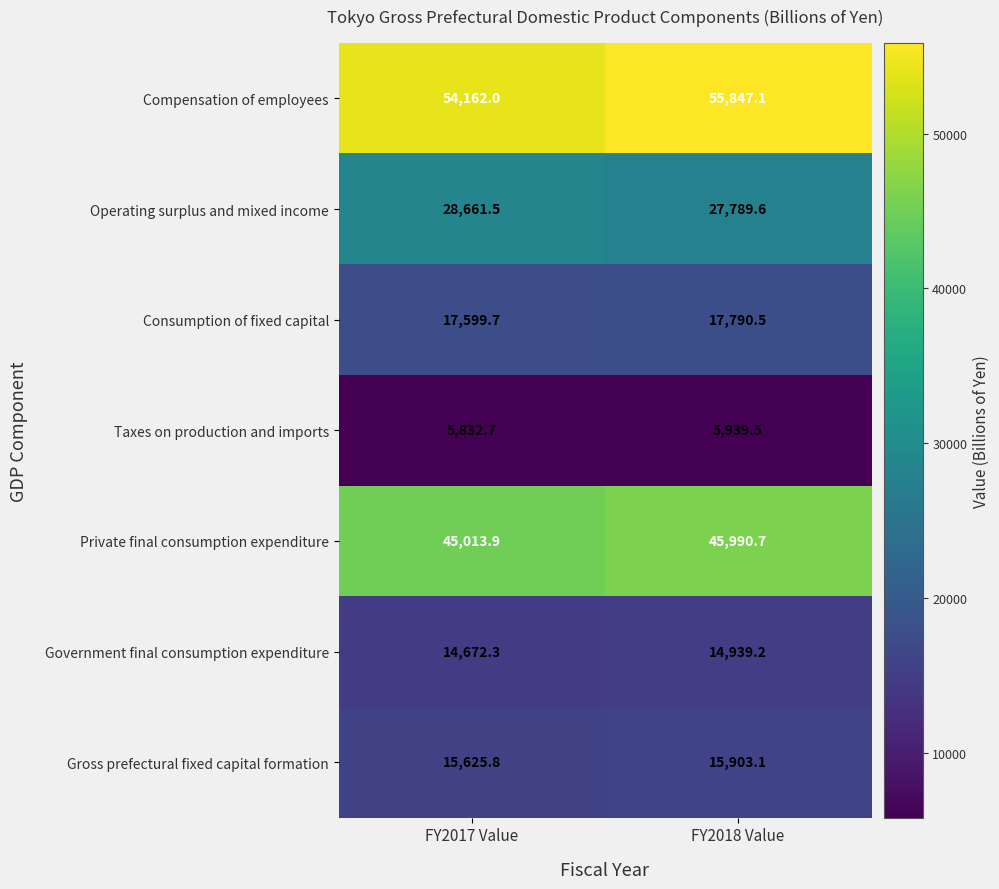

The Consumption of fixed capital series shows 29349.9 at FY2018 Value. True or false?

False